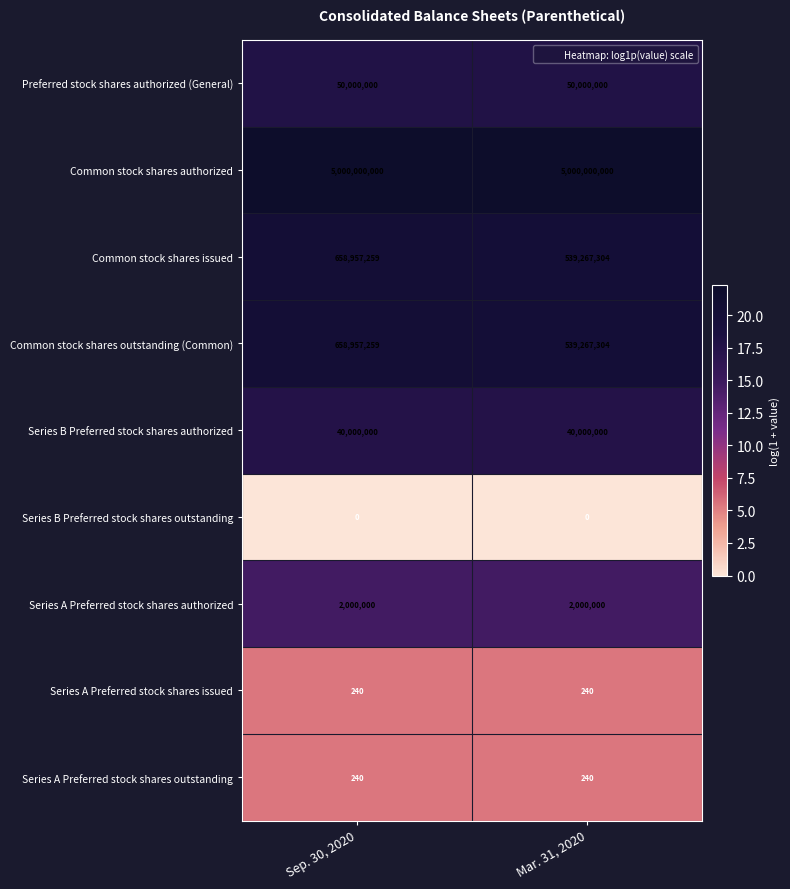

Reading right to left, what are all the values shown in this chart?

Preferred stock shares authorized (General): 50000000	50000000
Common stock shares authorized: 5000000000	5000000000
Common stock shares issued: 539267304	658957259
Common stock shares outstanding (Common): 539267304	658957259
Series B Preferred stock shares authorized: 40000000	40000000
Series B Preferred stock shares outstanding: 0	0
Series A Preferred stock shares authorized: 2000000	2000000
Series A Preferred stock shares issued: 240	240
Series A Preferred stock shares outstanding: 240	240